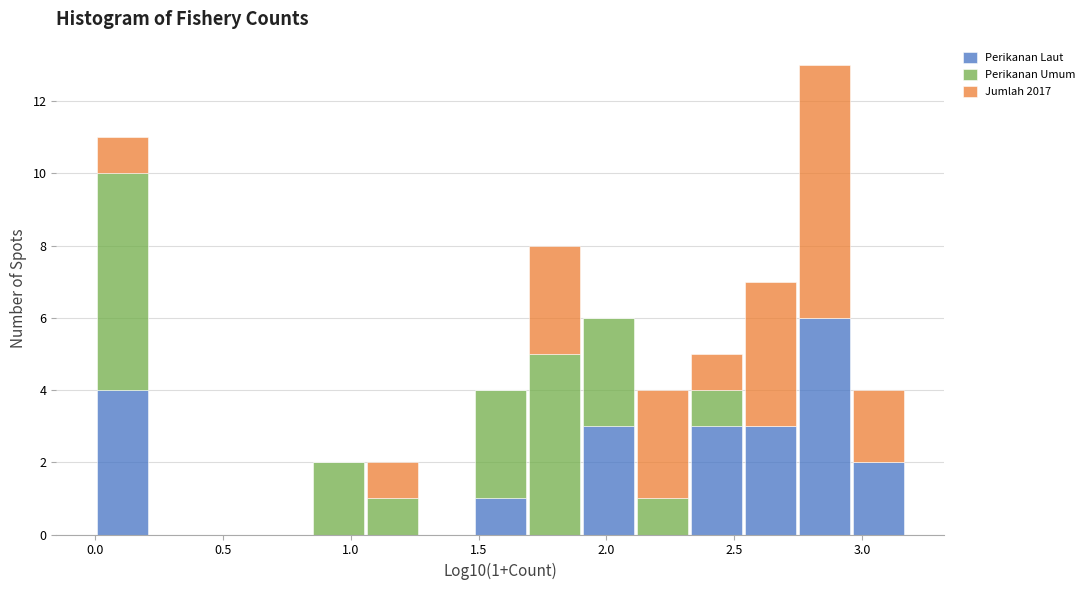

Which range on the x-axis has the tallest stacked bar (by total height)?

2.75 to 2.95